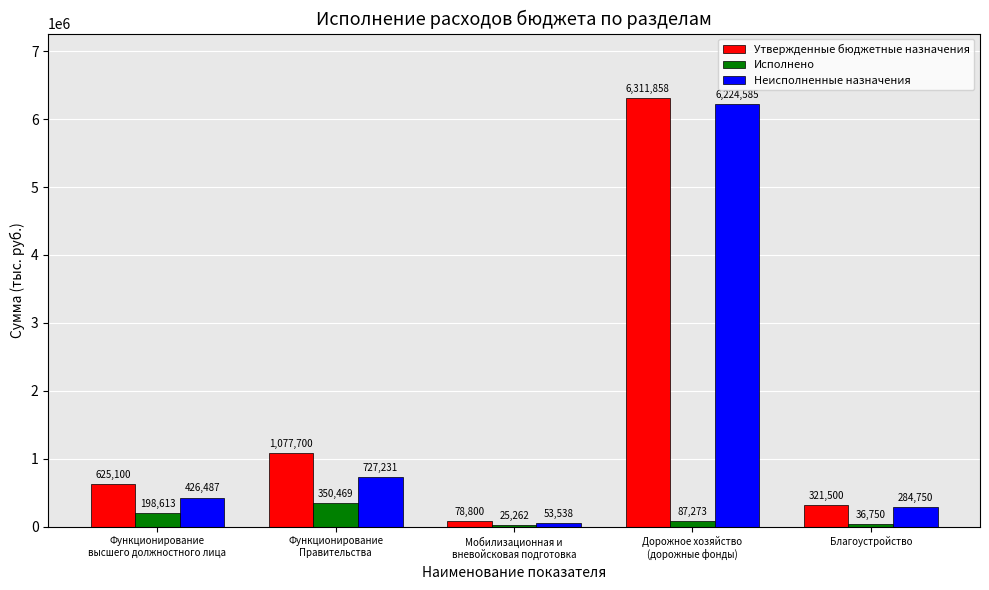

True or false: Исполнено has a value of 350468.6 at Функционирование
Правительства.

True